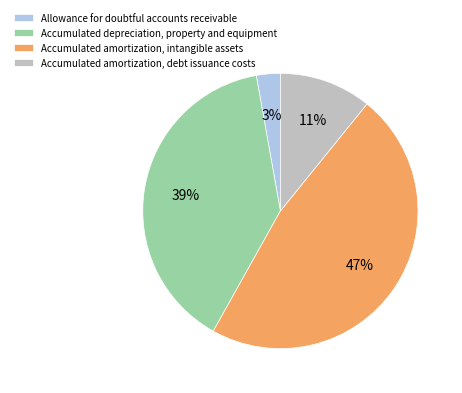

Is it true that Accumulated amortization, intangible assets is 47% of the pie?

True